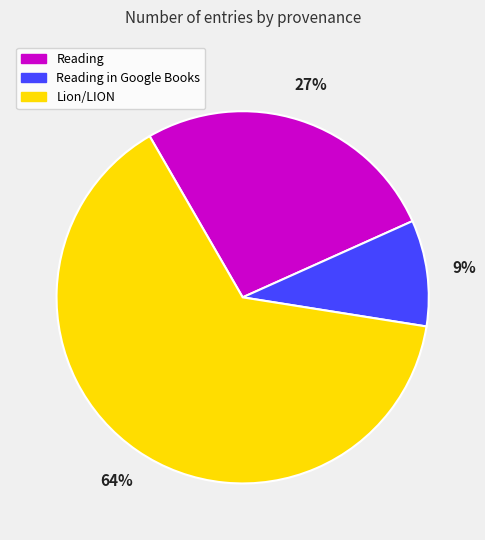

Rank the categories by value from highest to lowest.

Lion/LION, Reading, Reading in Google Books